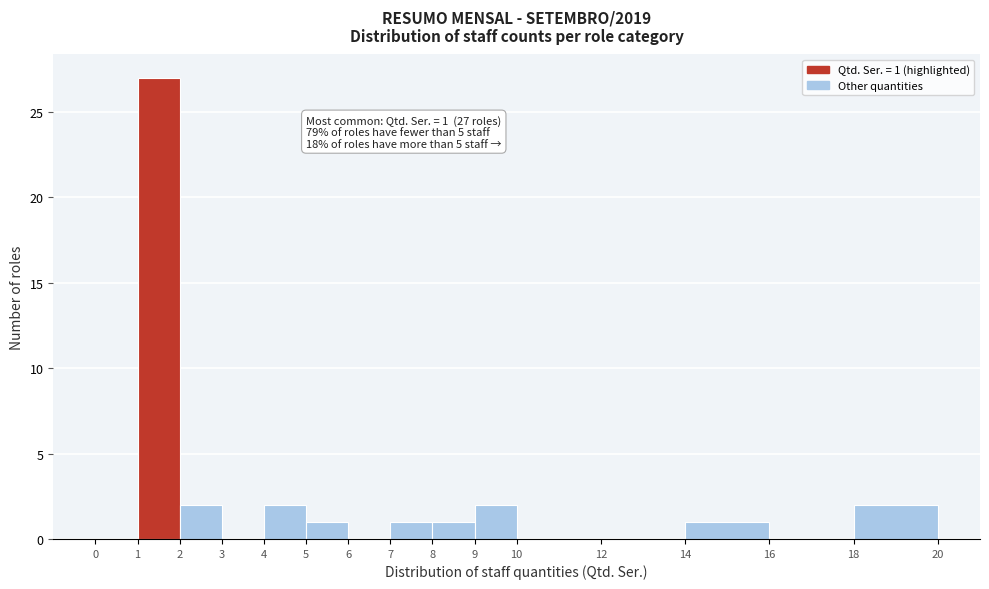

Which range on the x-axis has the tallest bar?

1 to 2